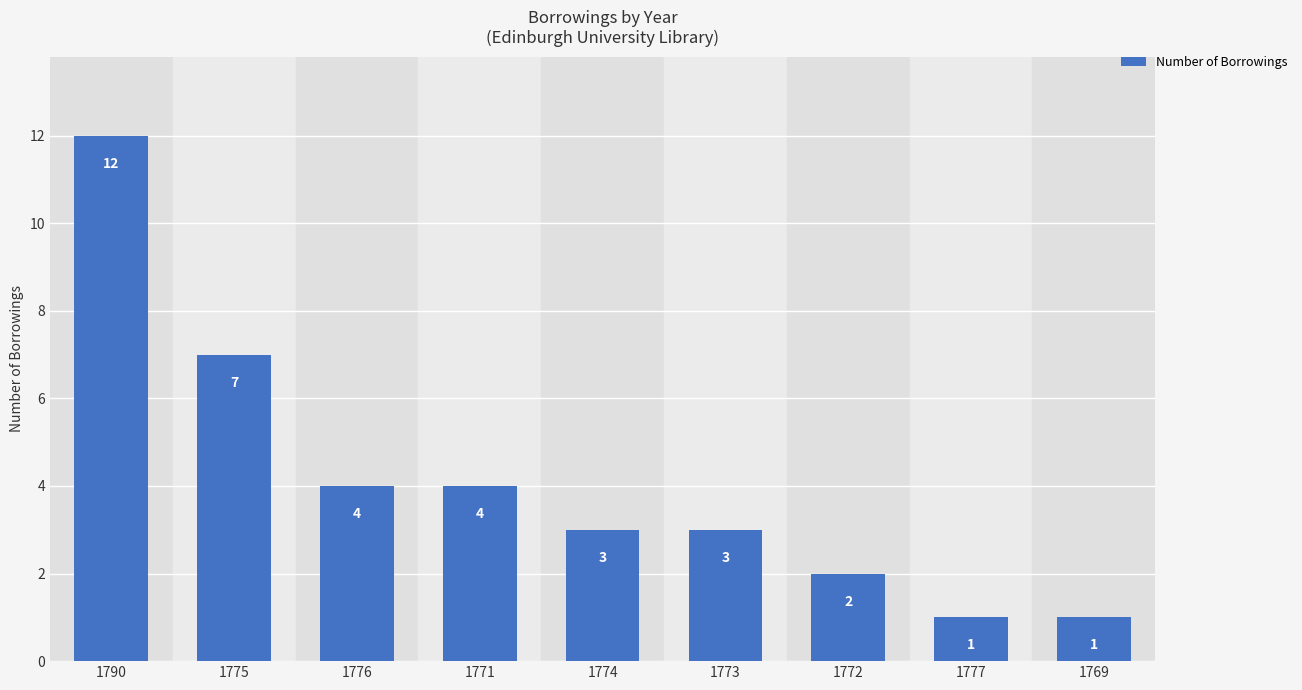

What is the difference between the maximum and minimum values?

11